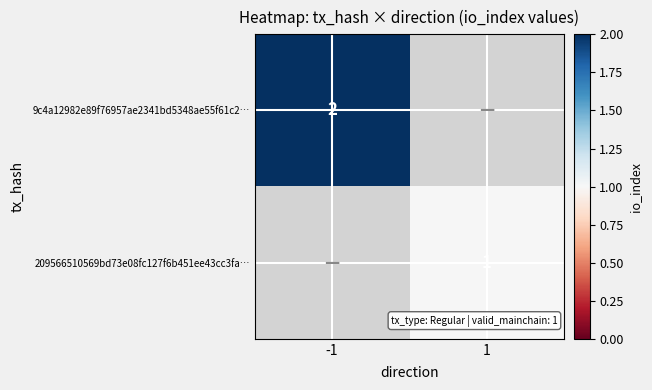

True or false: 9c4a12982e89f76957ae2341bd5348ae55f61c2… has a value of 2 at -1.

True